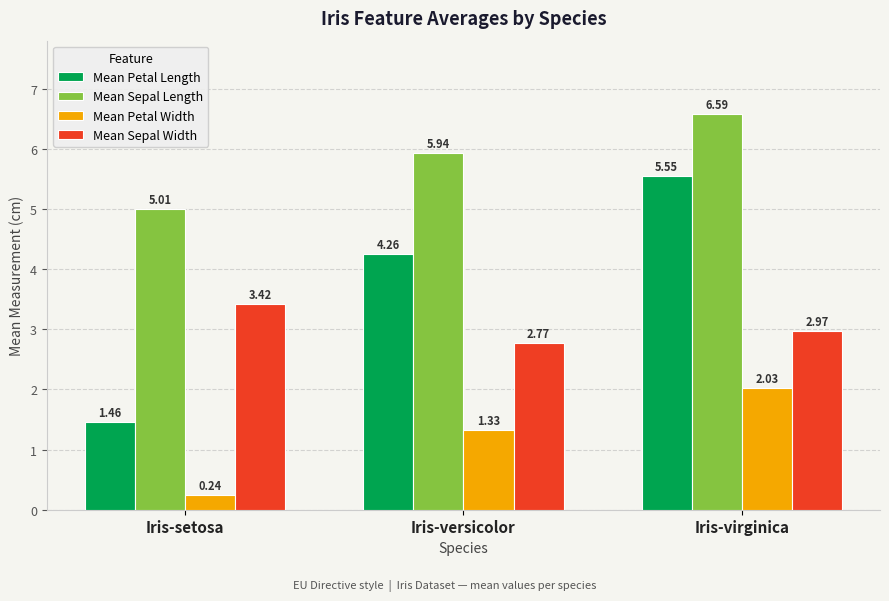

How many categories are shown in the chart?

3